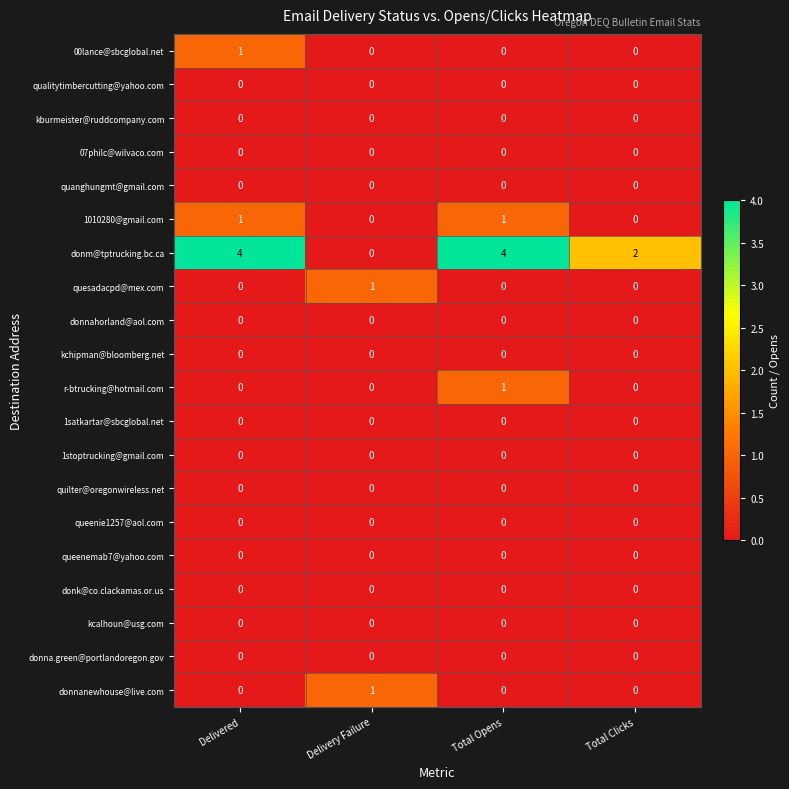

How many r-btrucking@hotmail.com values are between 0 and 1?

4